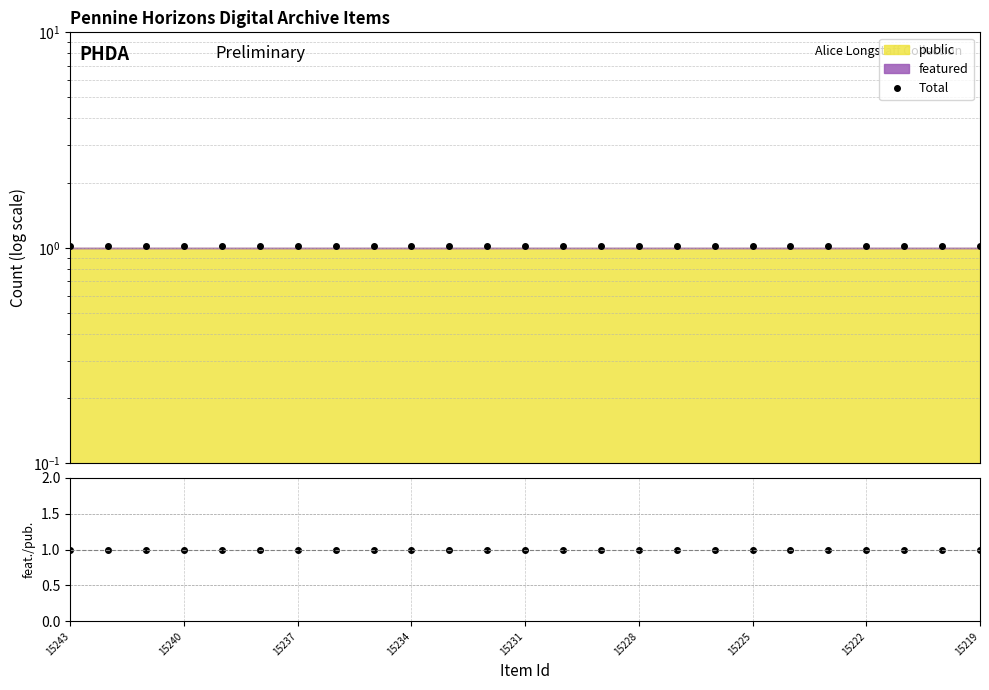

At which label does Total reach its peak?

15243